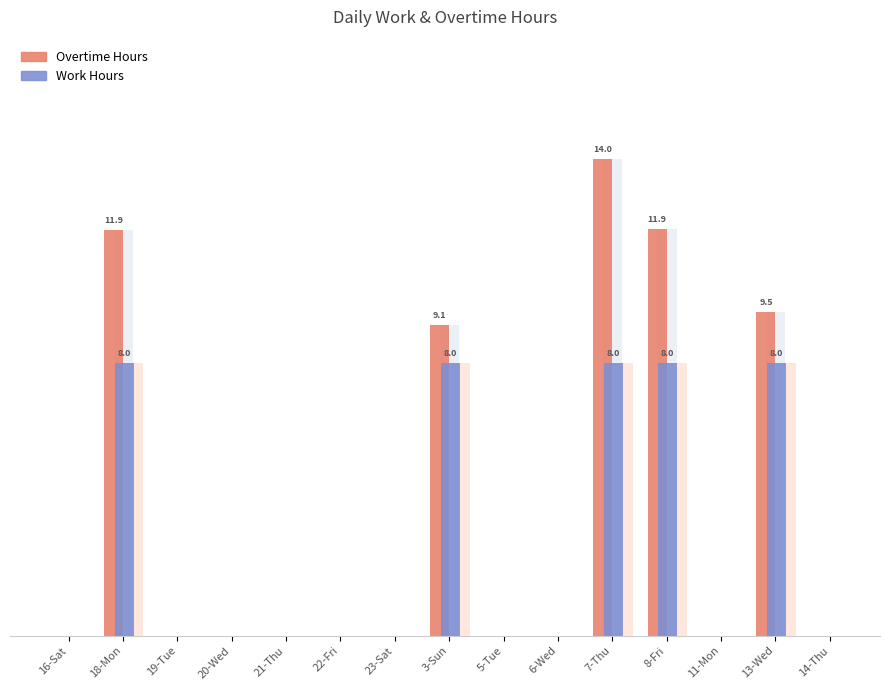

How many distinct data groups are displayed?

2